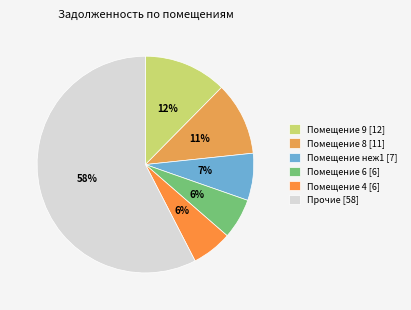

How many slices are in this pie chart?

6